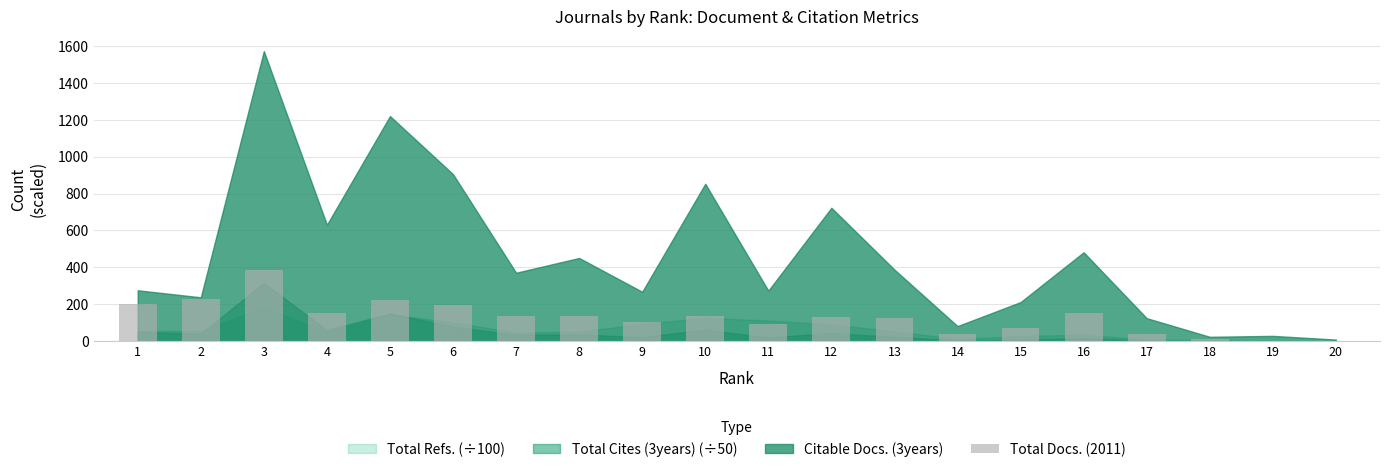

Is it true that the value at 8 is 138?

True